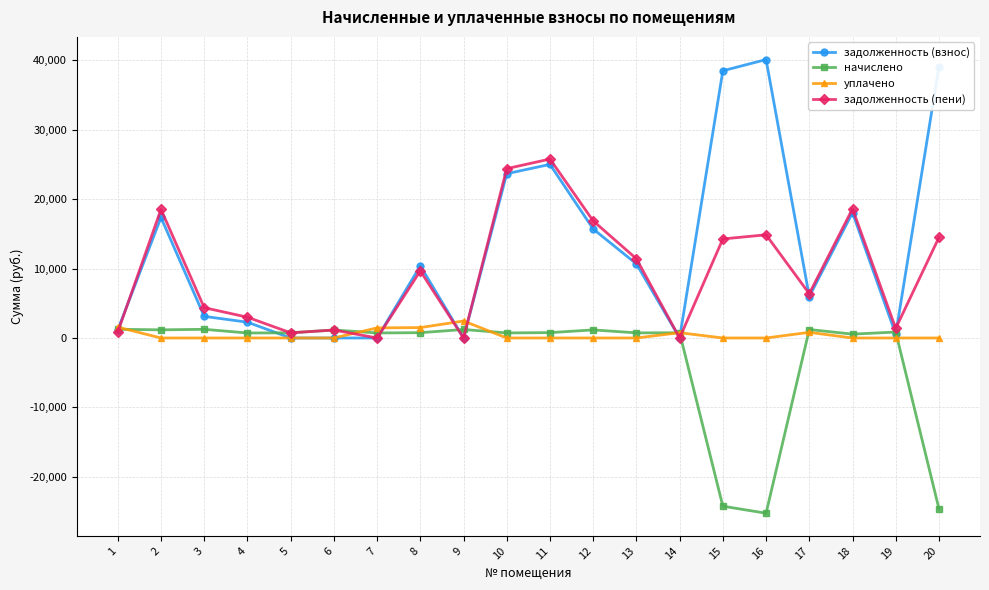

Count the number of data series in this chart.

4